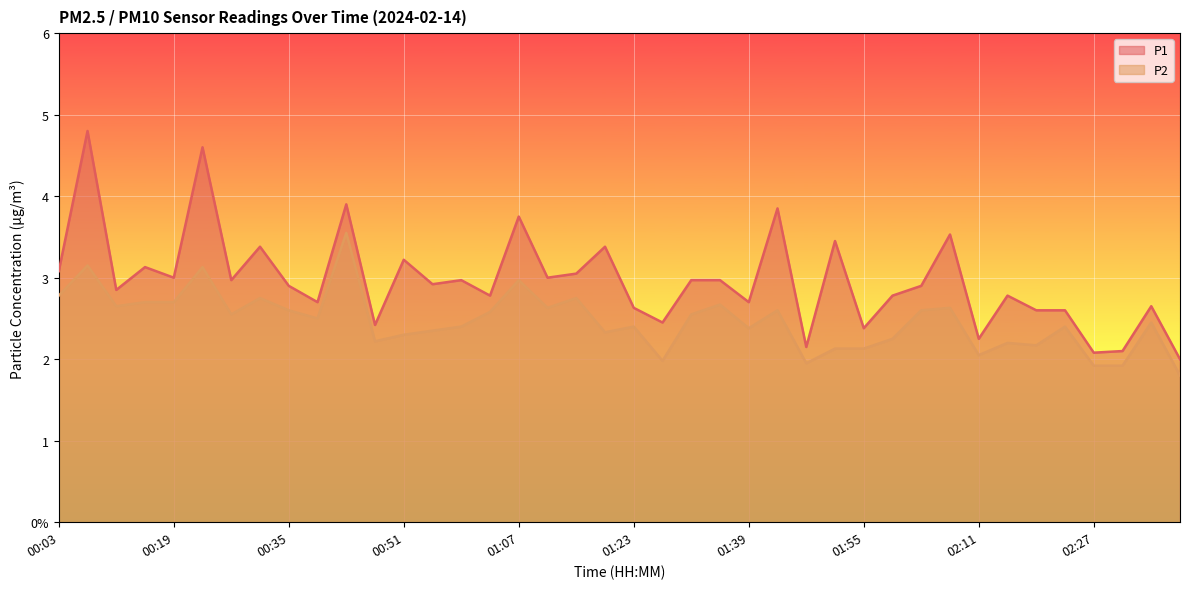

Reading left to right, transcribe all the data shown in this chart.

P1: 00:03=3.1	00:07=4.8	00:11=2.9	00:15=3.1	00:19=3.0	00:23=4.6	00:27=3.0	00:31=3.4	00:35=2.9	00:39=2.7	00:43=3.9	00:47=2.4	00:51=3.2	00:55=2.9	00:59=3.0	01:03=2.8	01:07=3.8	01:11=3.0	01:15=3.0	01:19=3.4	01:23=2.6	01:27=2.5	01:31=3.0	01:35=3.0	01:39=2.7	01:43=3.9	01:47=2.1	01:51=3.5	01:55=2.4	01:59=2.8	02:03=2.9	02:07=3.5	02:11=2.2	02:15=2.8	02:19=2.6	02:23=2.6	02:27=2.1	02:31=2.1	02:35=2.6	02:39=2.0
P2: 00:03=2.8	00:07=3.1	00:11=2.6	00:15=2.7	00:19=2.7	00:23=3.1	00:27=2.5	00:31=2.8	00:35=2.6	00:39=2.5	00:43=3.5	00:47=2.2	00:51=2.3	00:55=2.4	00:59=2.4	01:03=2.6	01:07=3.0	01:11=2.6	01:15=2.8	01:19=2.3	01:23=2.4	01:27=2.0	01:31=2.5	01:35=2.7	01:39=2.4	01:43=2.6	01:47=1.9	01:51=2.1	01:55=2.1	01:59=2.2	02:03=2.6	02:07=2.6	02:11=2.0	02:15=2.2	02:19=2.2	02:23=2.4	02:27=1.9	02:31=1.9	02:35=2.5	02:39=1.8